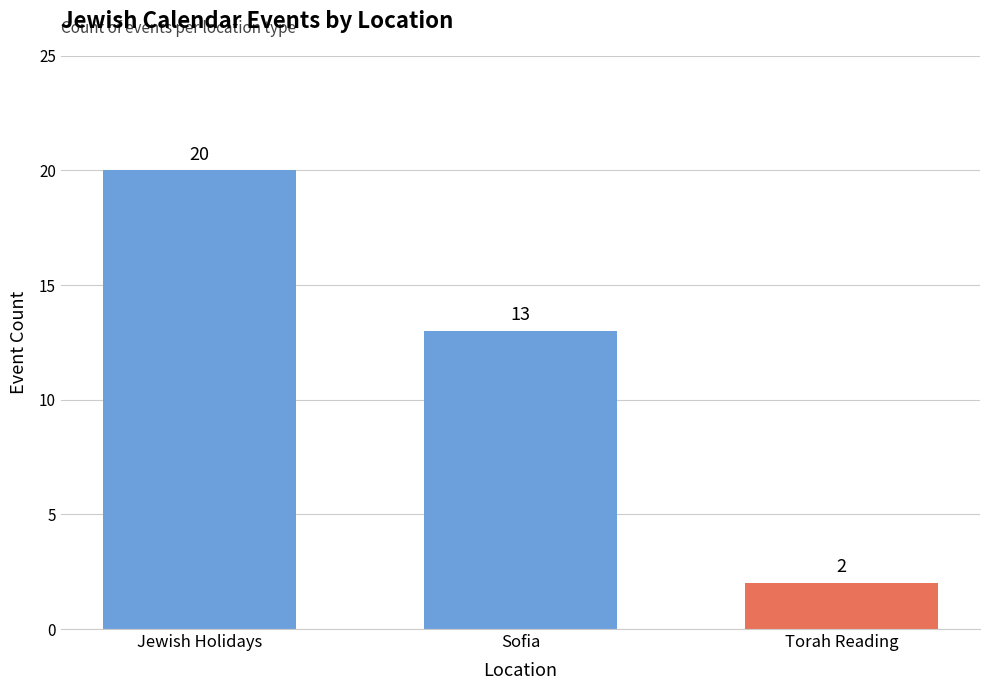

What is the smallest value displayed?

2